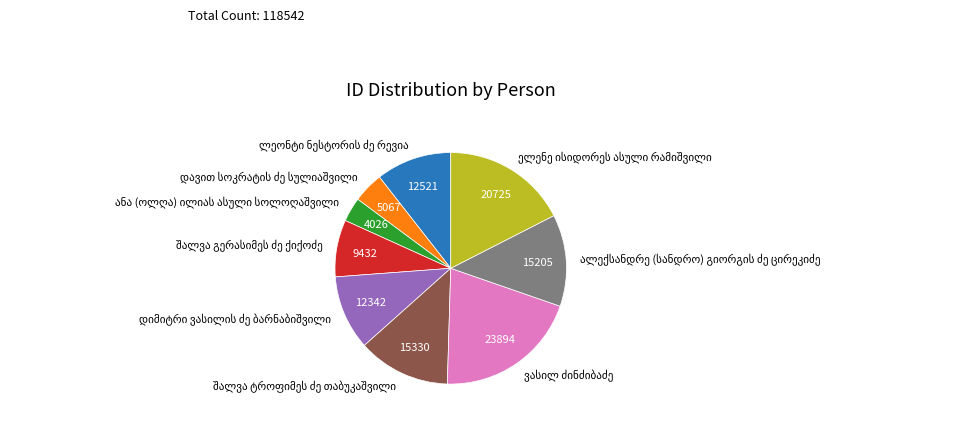

Is there any slice that represents more than half of the pie?

No